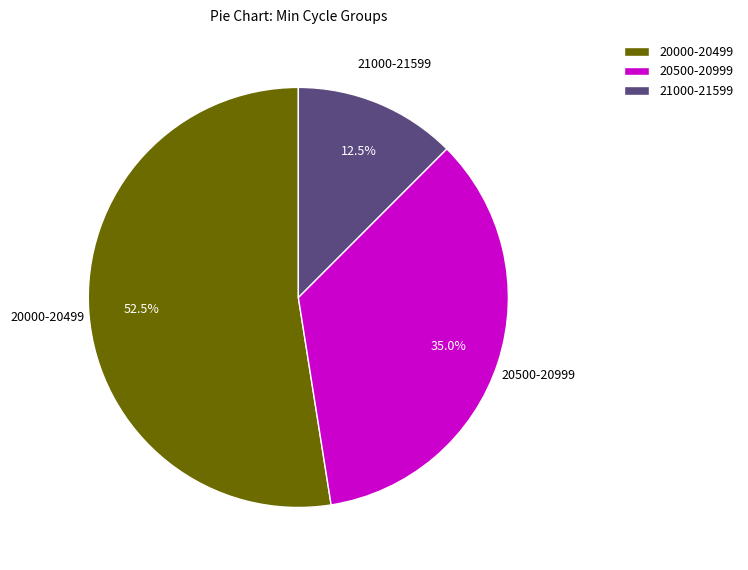

What is the smallest slice in the pie chart?

21000-21599